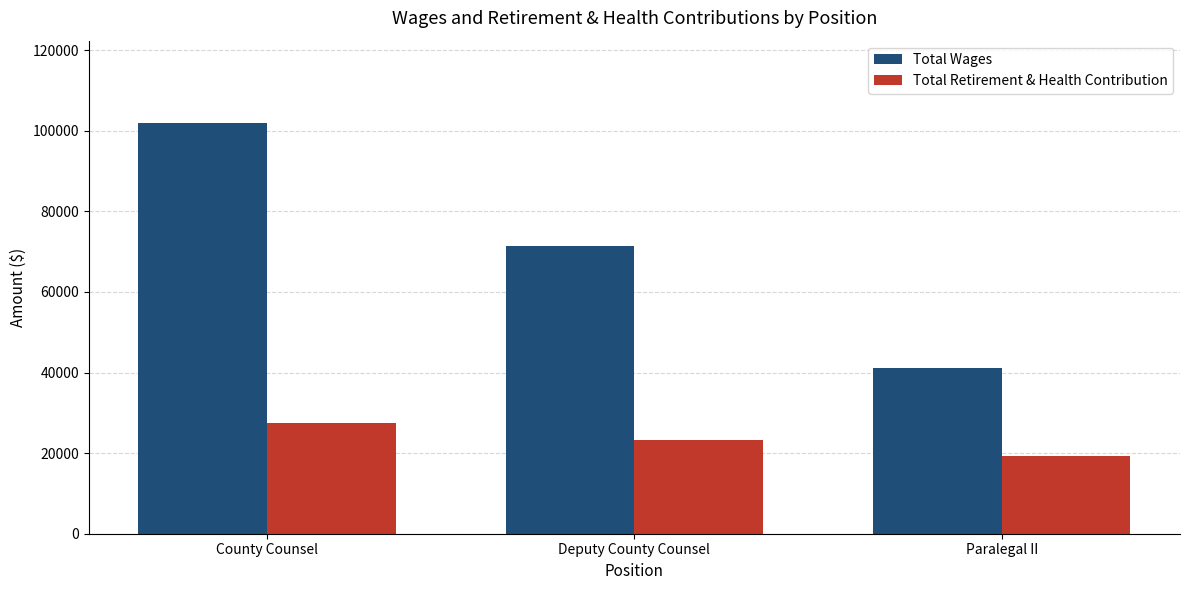

What is the highest value of the Total Wages series?

101960